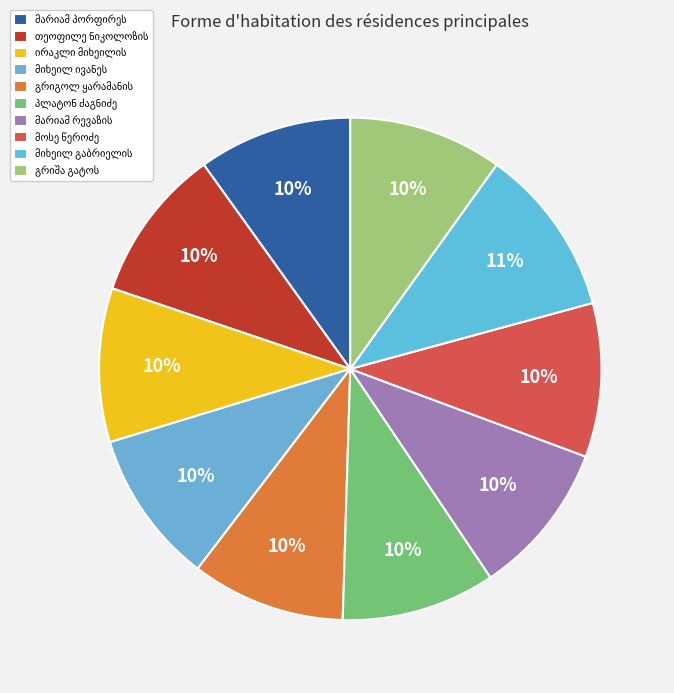

What is the largest slice in the pie chart?

მიხეილ გაბრიელის ძე წურწუმია